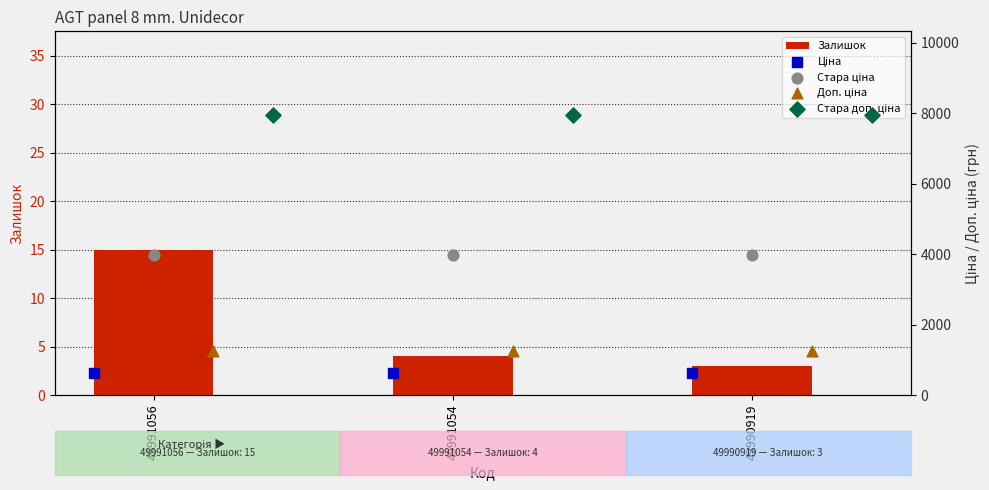

Which series reaches the minimum Y coordinate?

Залишок